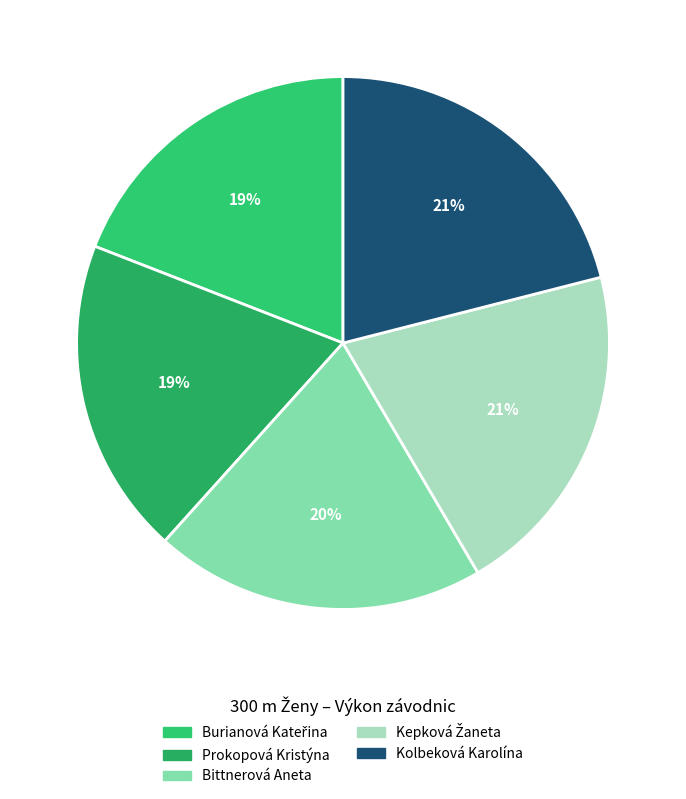

How many segments does this pie chart have?

5